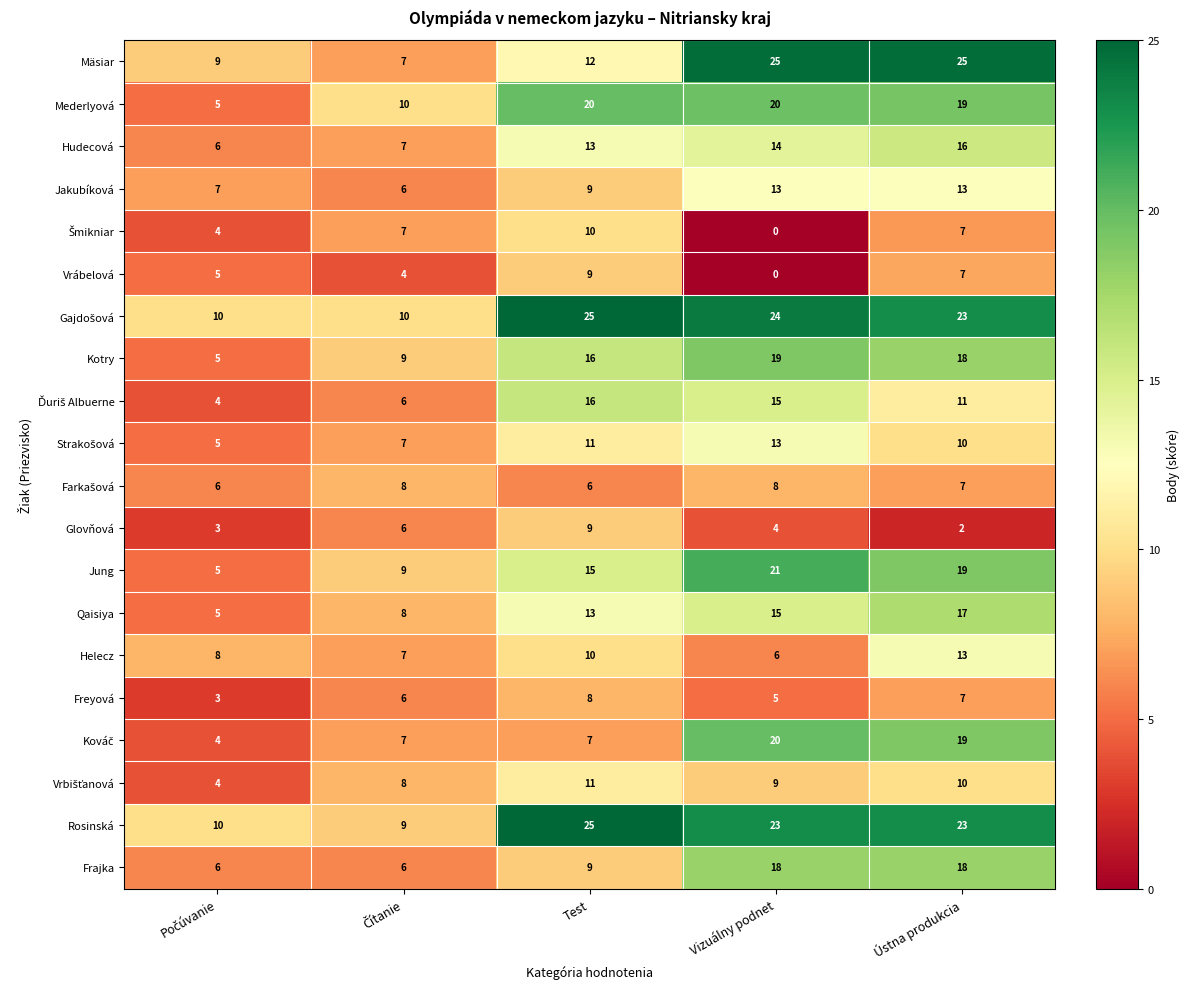

What is the sum of the Hudecová values at Vizuálny podnet and Ústna produkcia?

30